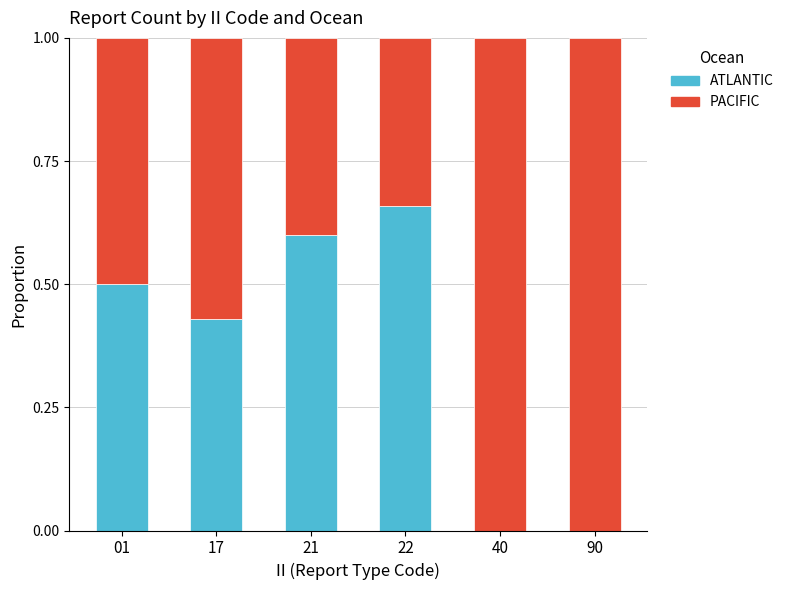

What is the sum of all ATLANTIC values?

2.2